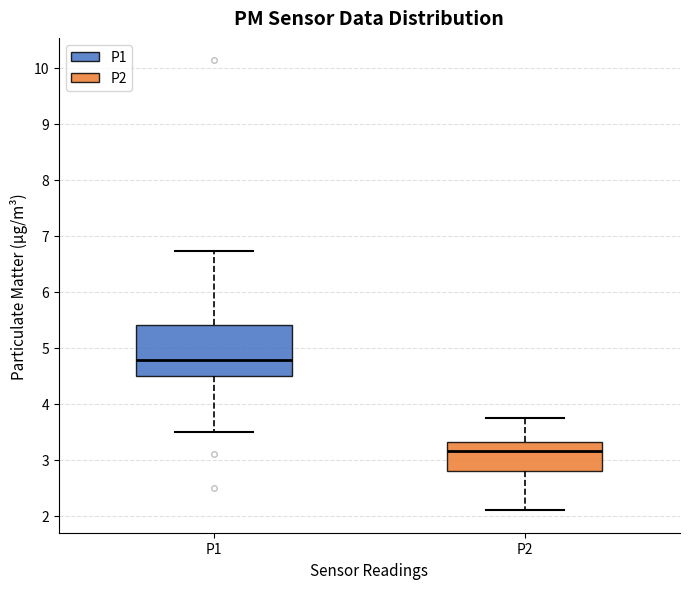

Where does the median line of the box for P2 sit on the y-axis? The values are not printed on the chart, so give them approximately, as read against the axis.

3.2